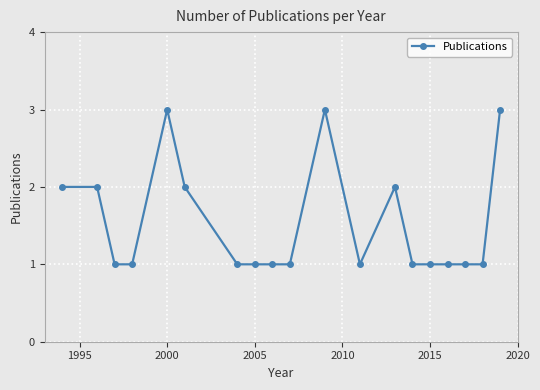

What is the difference between the maximum and minimum values?

2